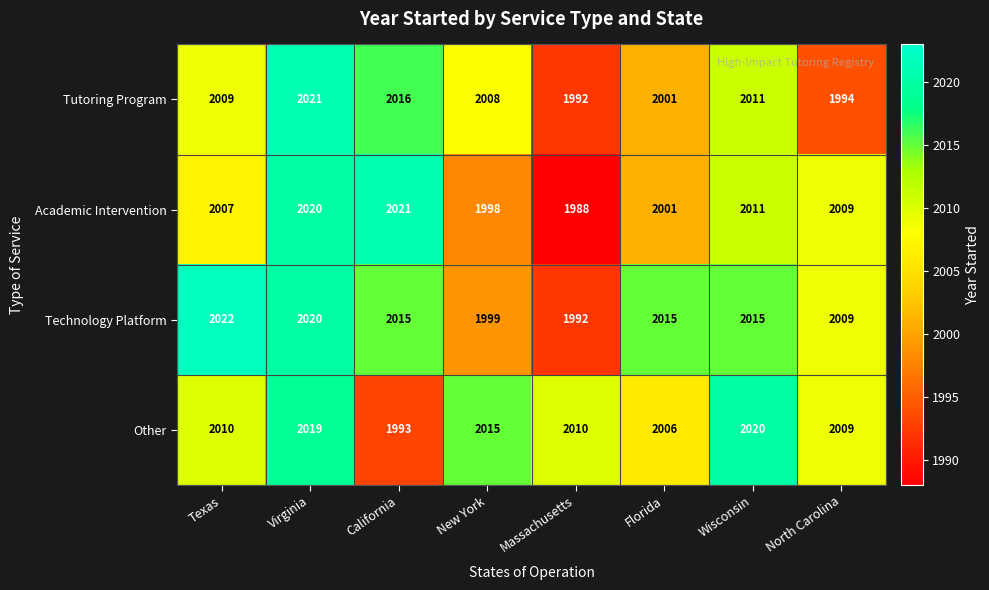

Is the value of Academic Intervention at North Carolina greater than the value of Technology Platform at Virginia?

No